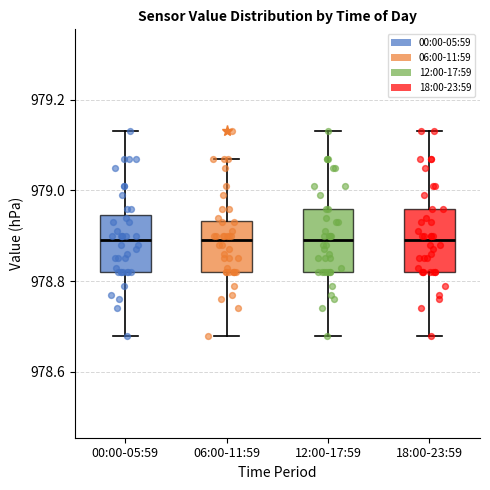

Reading left to right, transcribe this box plot: for each box, give where its median line is, the range the box spans, and where its two whiskers end, as read against the y-axis. The values are not printed on the chart, so give them approximately, as read against the axis.

00:00-05:59: median 978.90, box 978.82 to 978.94, whiskers 978.68 to 979.14
06:00-11:59: median 978.90, box 978.82 to 978.94, whiskers 978.68 to 979.08
12:00-17:59: median 978.90, box 978.82 to 978.96, whiskers 978.68 to 979.14
18:00-23:59: median 978.90, box 978.82 to 978.96, whiskers 978.68 to 979.14